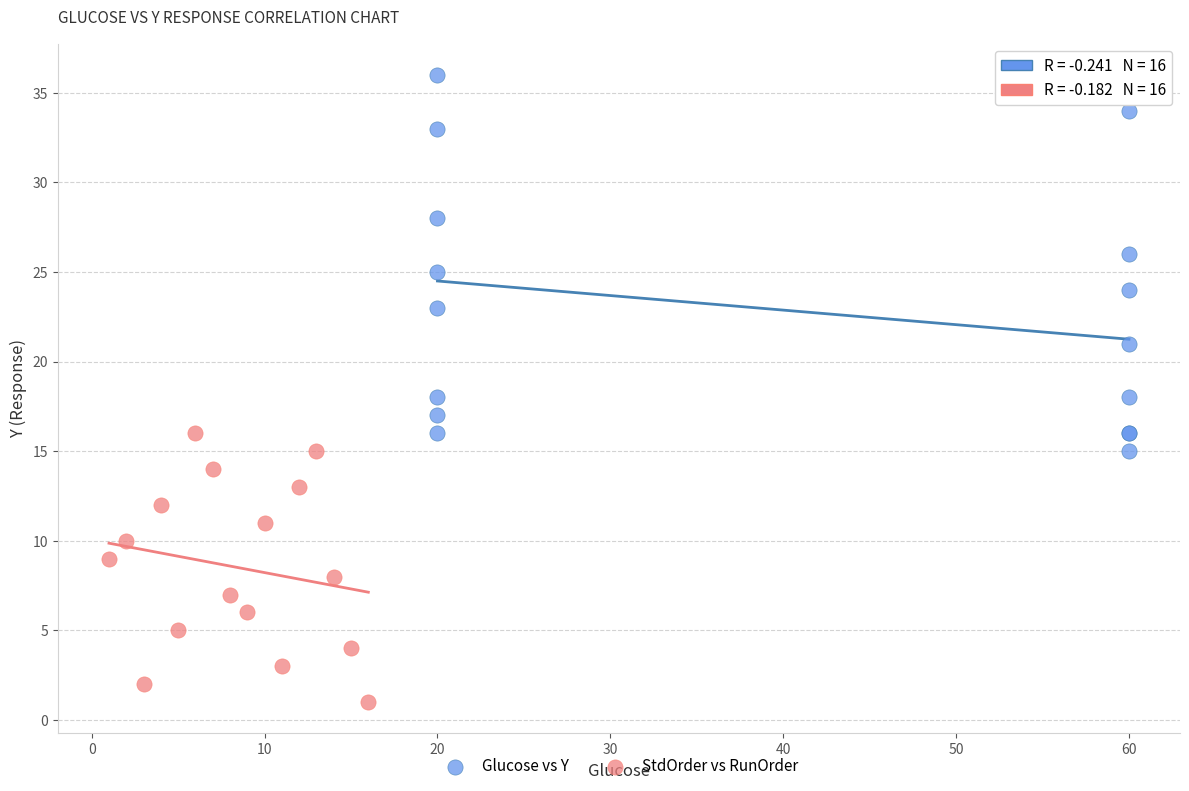

Which series has the widest spread of Y values?

Glucose vs Y